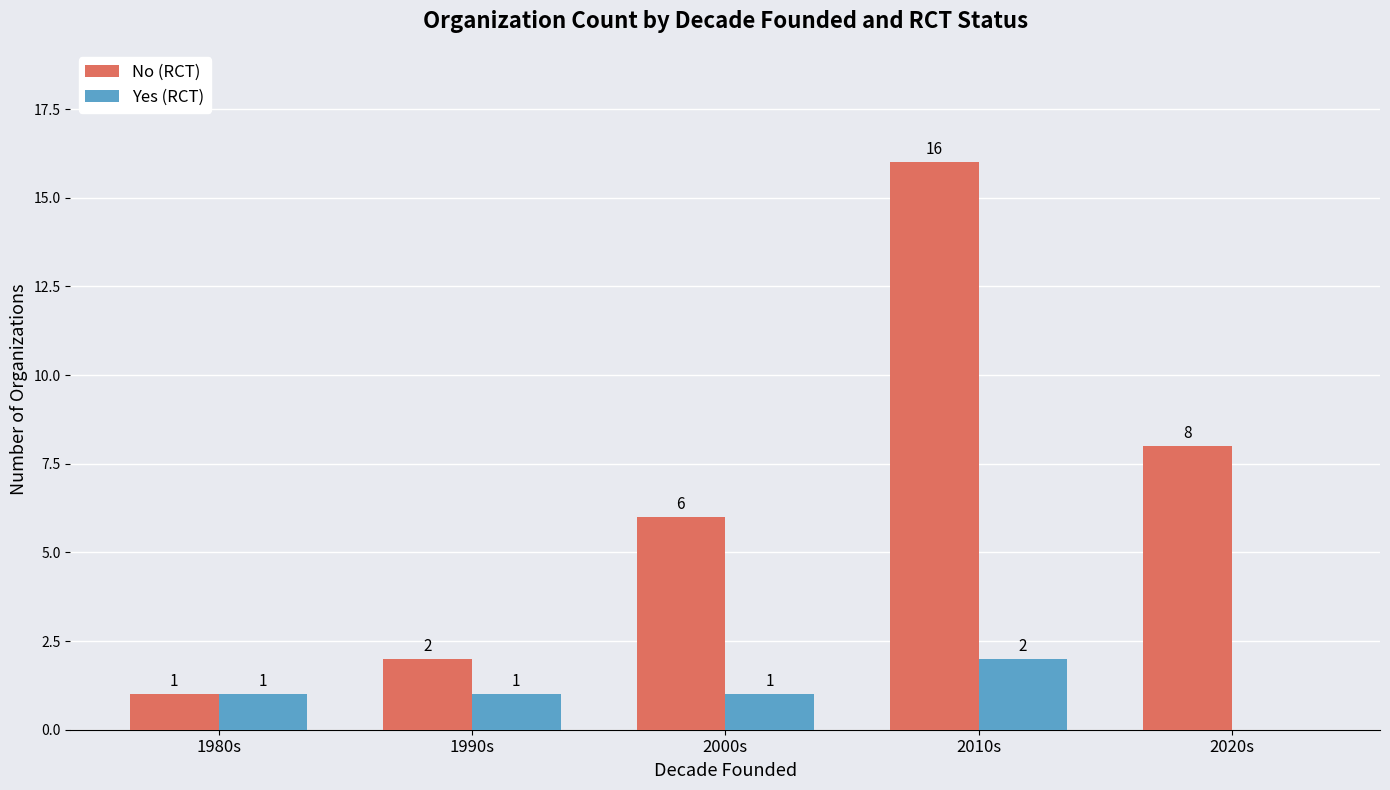

At which label is No (RCT) closest to 8?

2020s